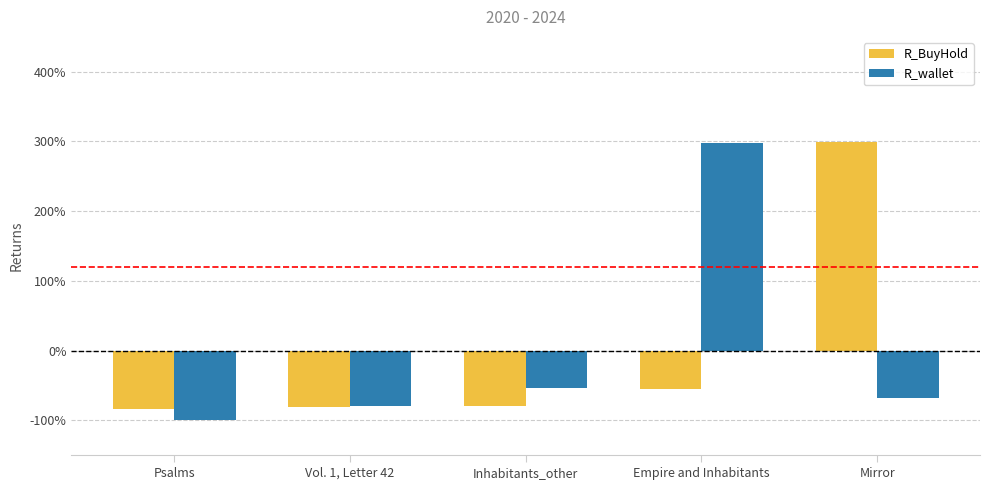

What is the total value across all series at Vol. 1, Letter 42?

-160.3